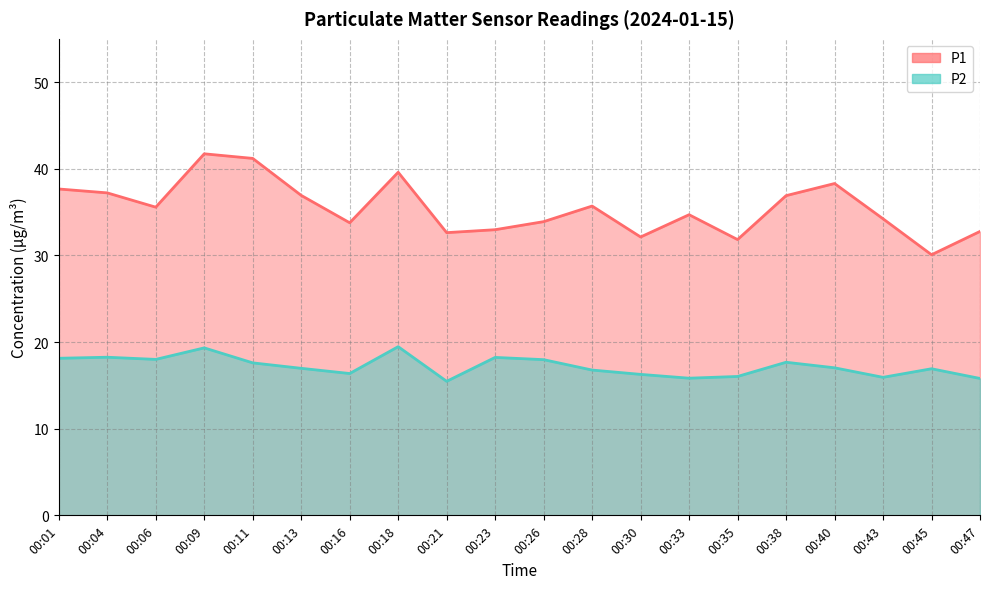

Is it true that P2 equals 31.7 at 00:01?

False